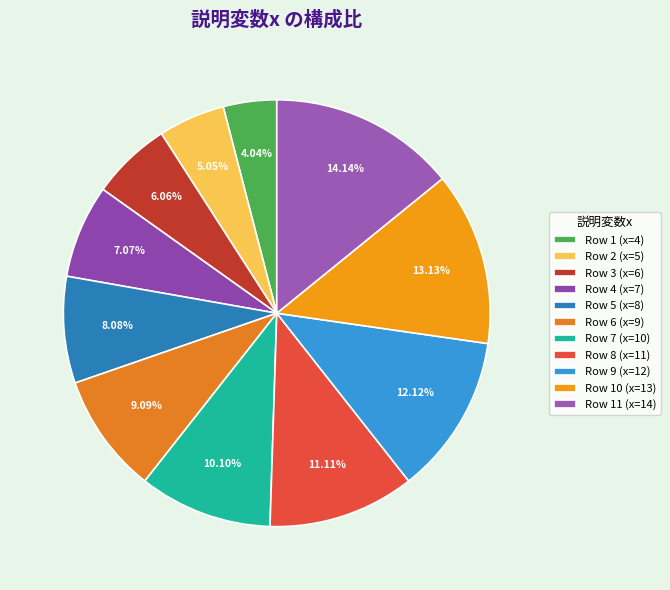

Count the number of slices in the pie.

11